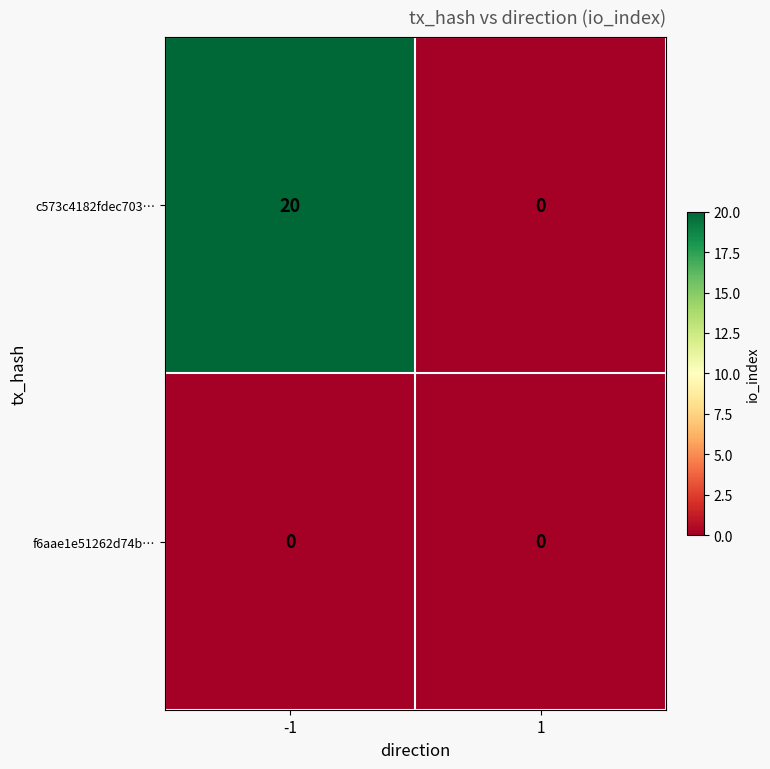

Which series has the largest total across all categories?

c573c4182fdec703…